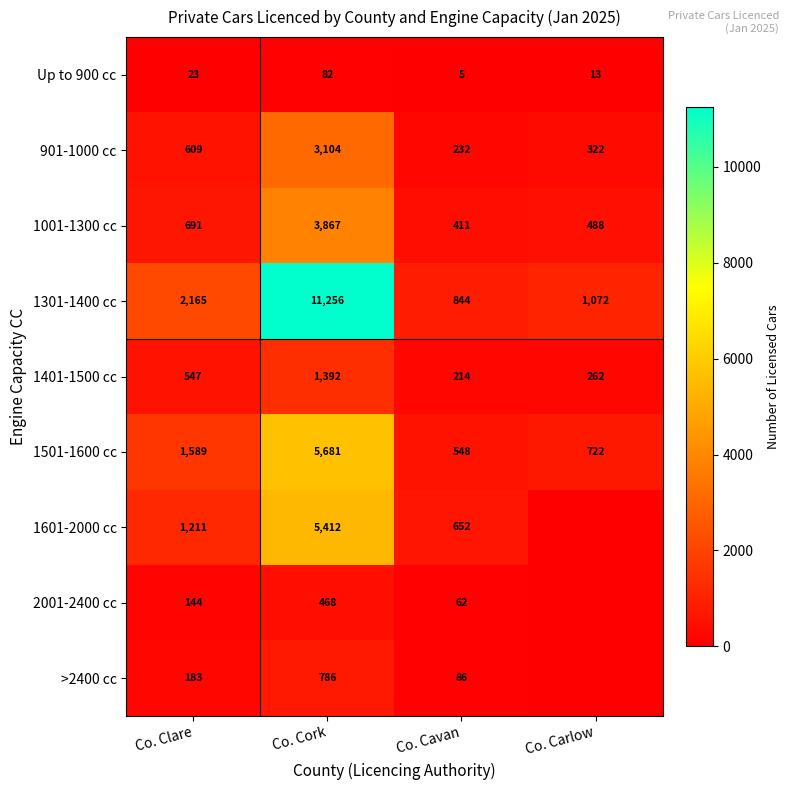

What is the sum of the 1001-1300 cc values at Co. Cork and Co. Carlow?

4355